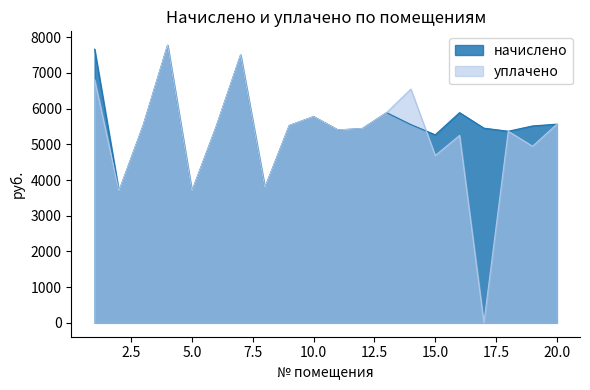

Is it true that начислено equals 7774.9 at 4?

True